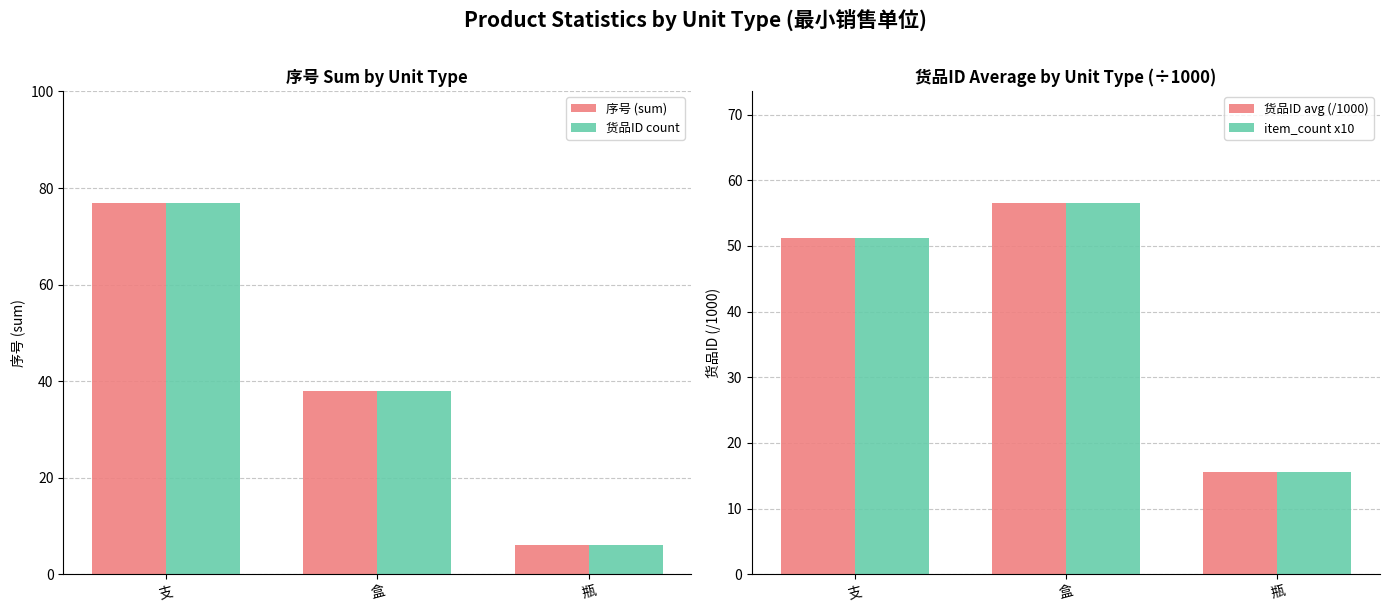

Where does the 货品ID count series first go above 38?

支